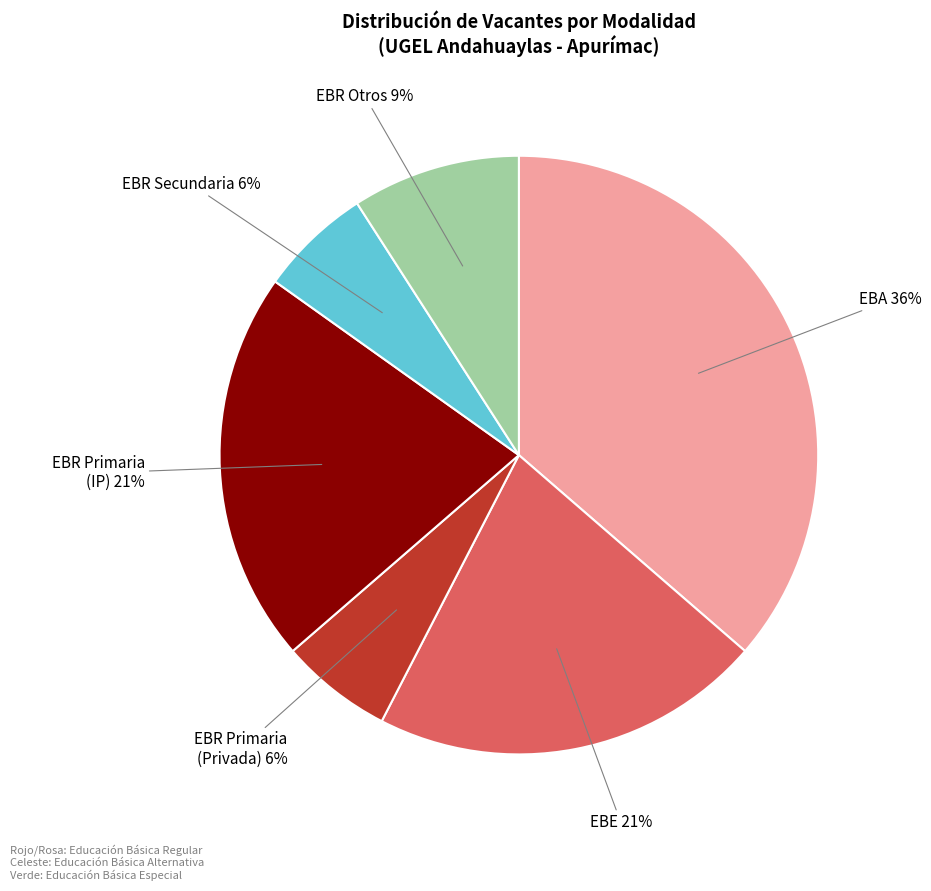

What is the largest slice in the pie chart?

EBA